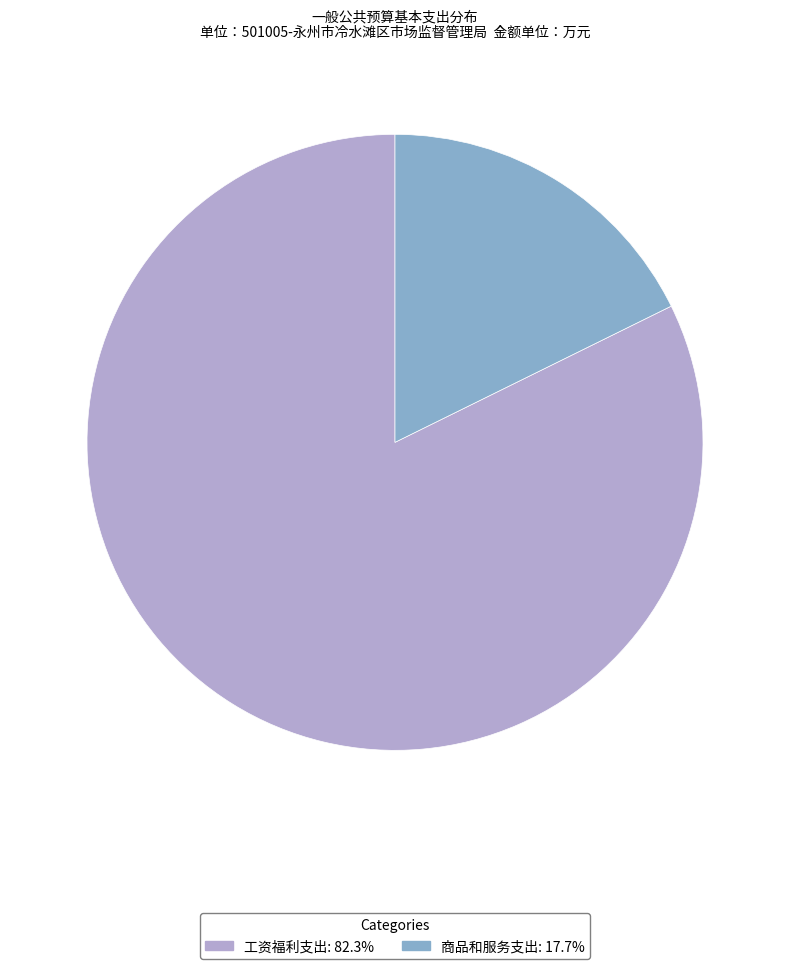

What is the ratio of the value at 工资福利支出 to the value at 商品和服务支出?

4.6